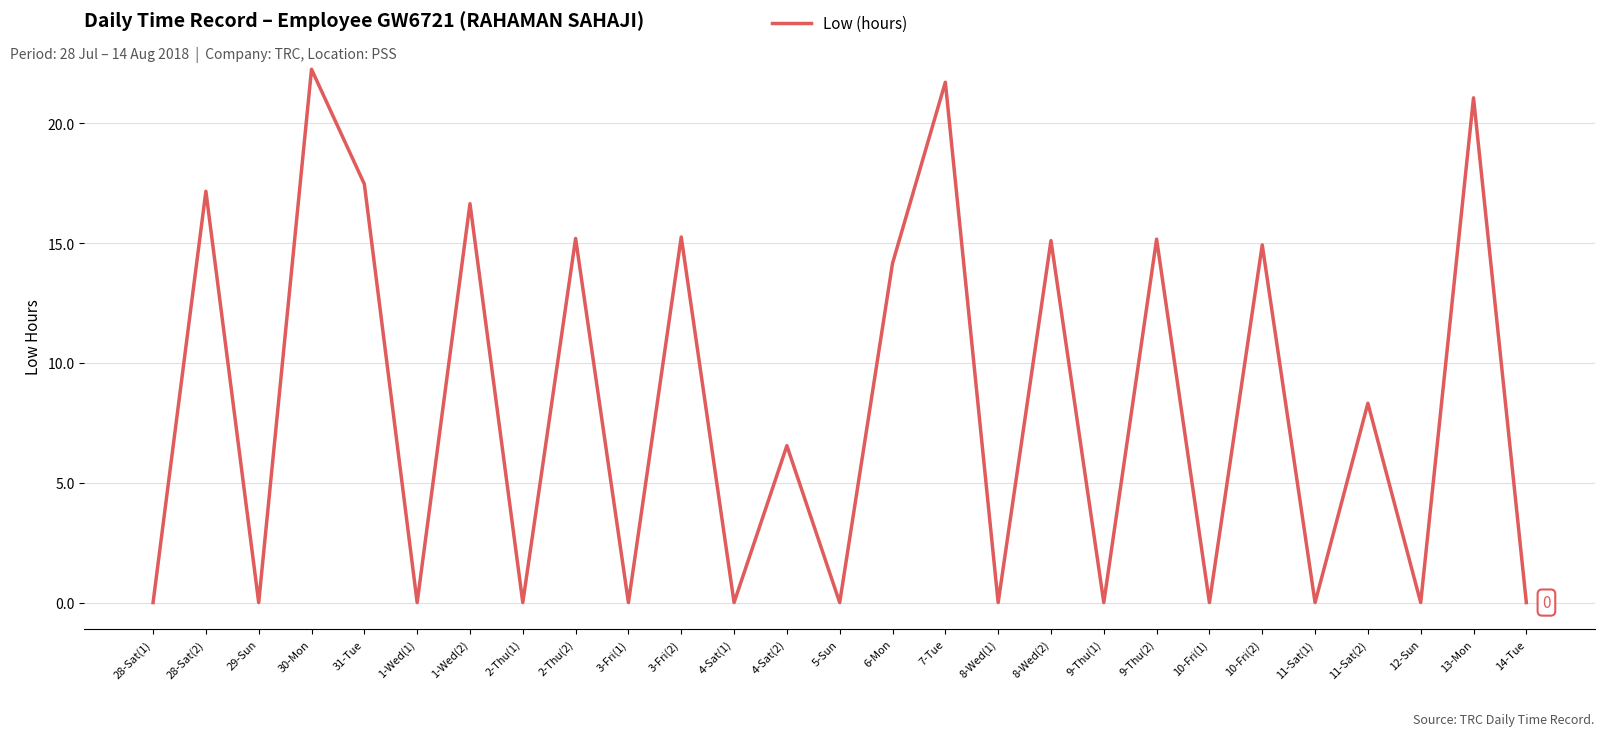

What position from the right is 9-Thu(2)?

8